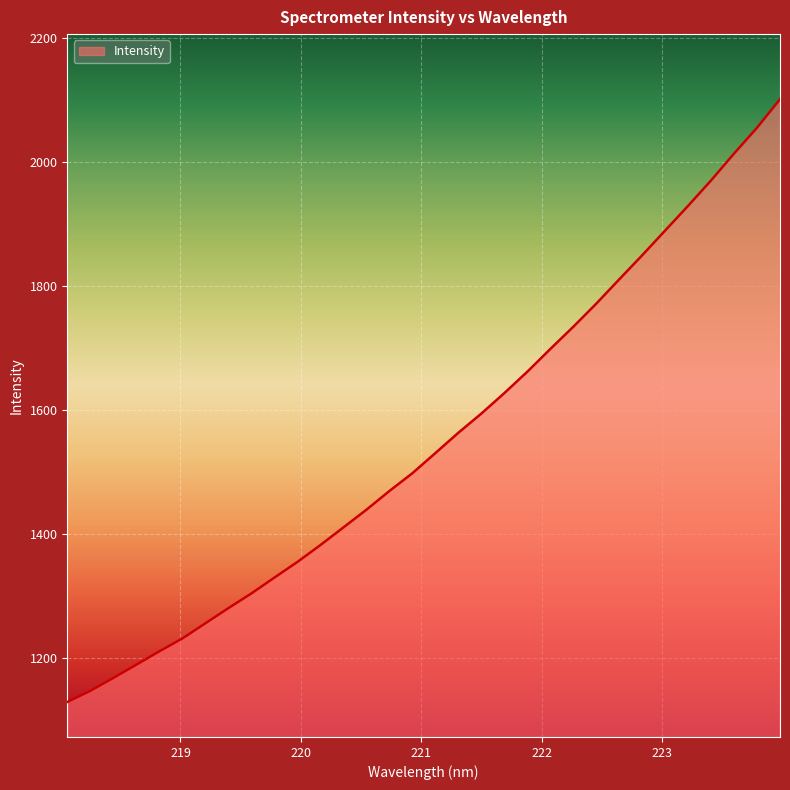

What is the greatest value displayed?

2100.7